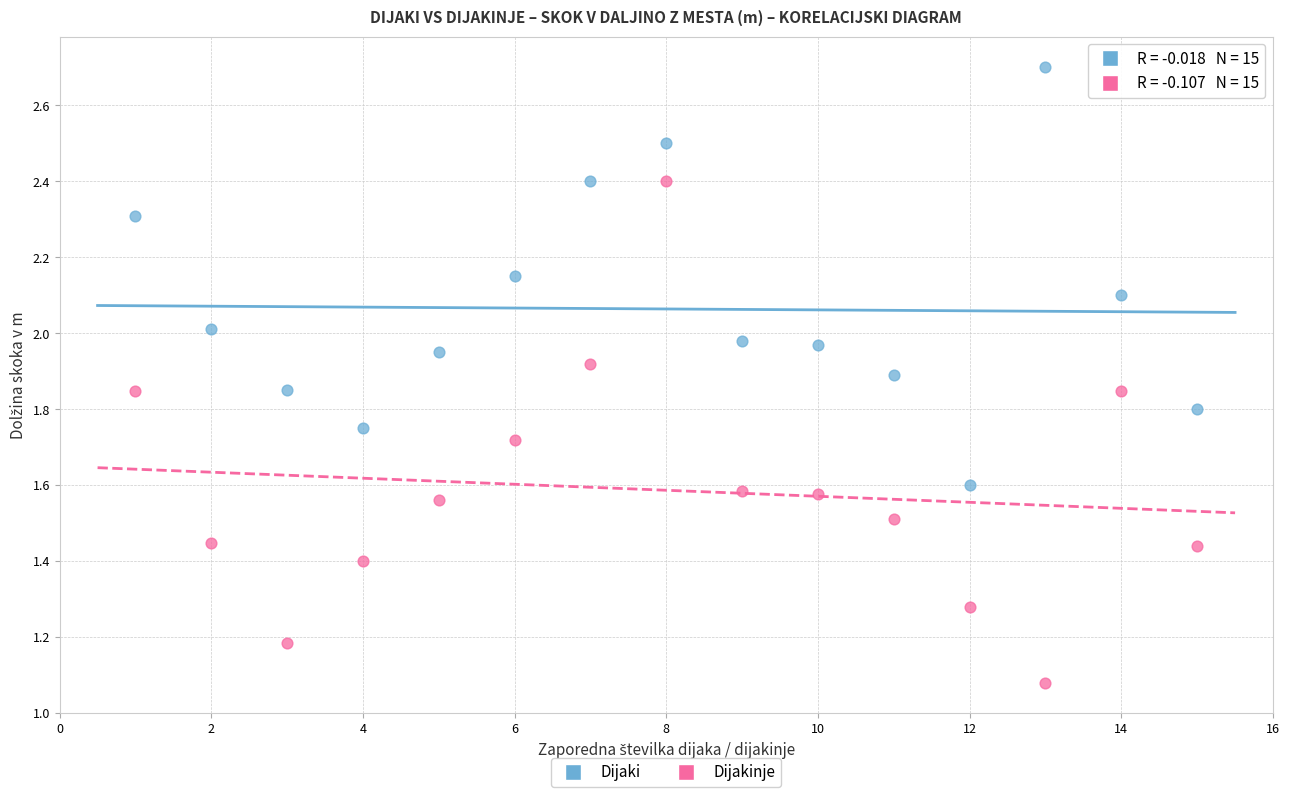

Across all data points, what is the range of X values (max minus min)?

14.0